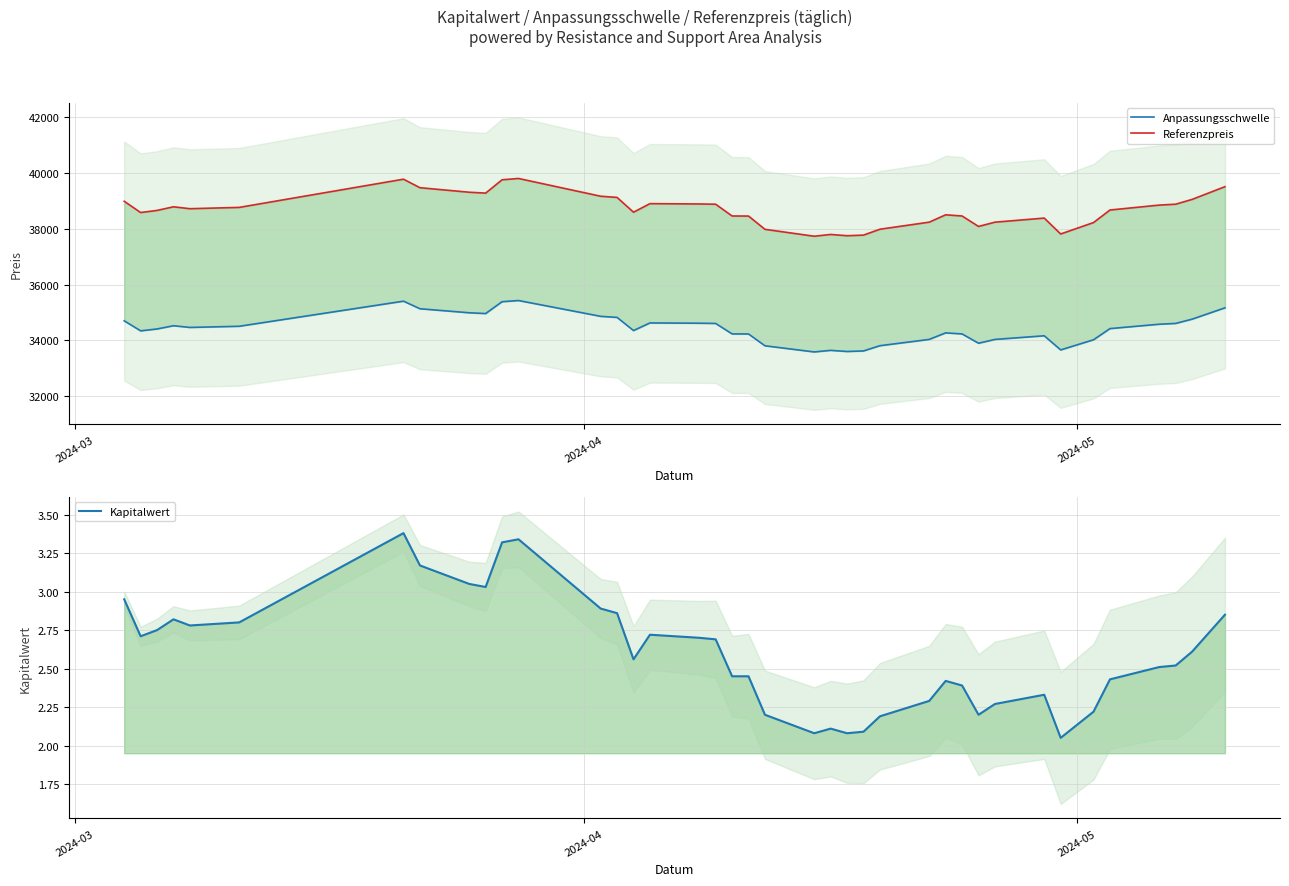

True or false: Kapitalwert has more than 2 interior local peaks.

True